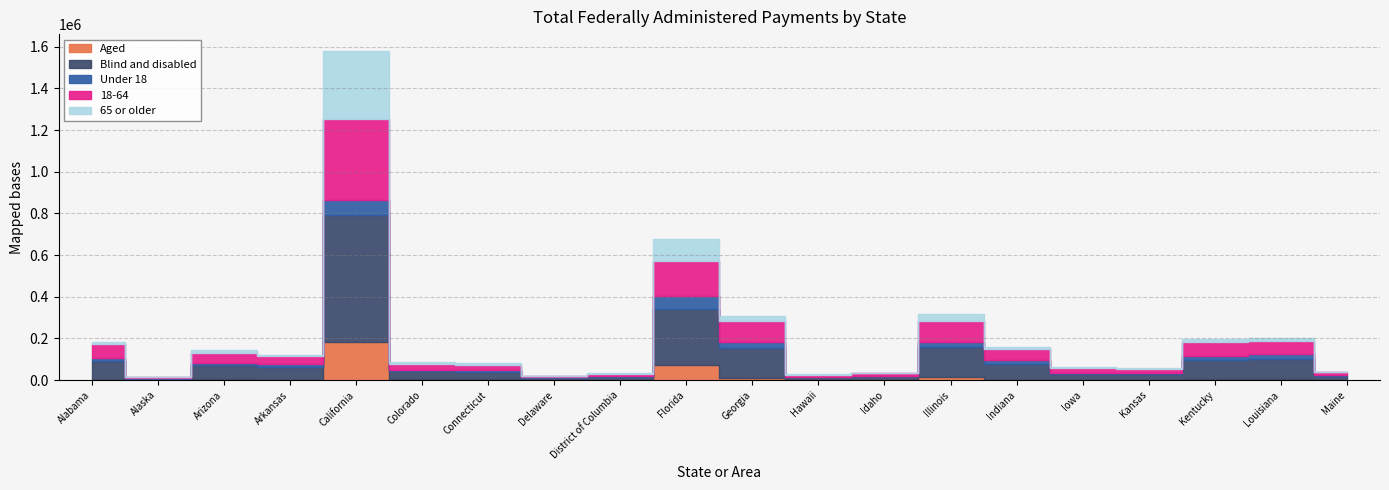

Reading left to right, extract all data points from this chart.

Aged: 2307	617	7289	1249	184841	4775	3162	558	961	70411	9365	2384	607	13456	2300	1119	1111	2899	3399	565
Blind and disabled: 88624	6447	63967	59836	605962	37911	37068	9992	15366	268484	145046	11510	17269	145582	76867	29499	27099	95566	97480	19818
Under 18: 14567	758	11664	16867	71603	5630	5978	2234	2474	66995	30505	808	3084	24509	15339	5742	5876	16798	22242	2519
18-64: 65430	4888	45045	39000	392366	28355	26223	6949	10795	167234	100517	8588	12901	101319	56458	21677	19246	68525	65164	15597
65 or older: 10934	1419	14547	5217	326833	8701	8030	1367	3059	104666	23389	4498	1890	33210	7370	3200	3089	13142	13473	2267